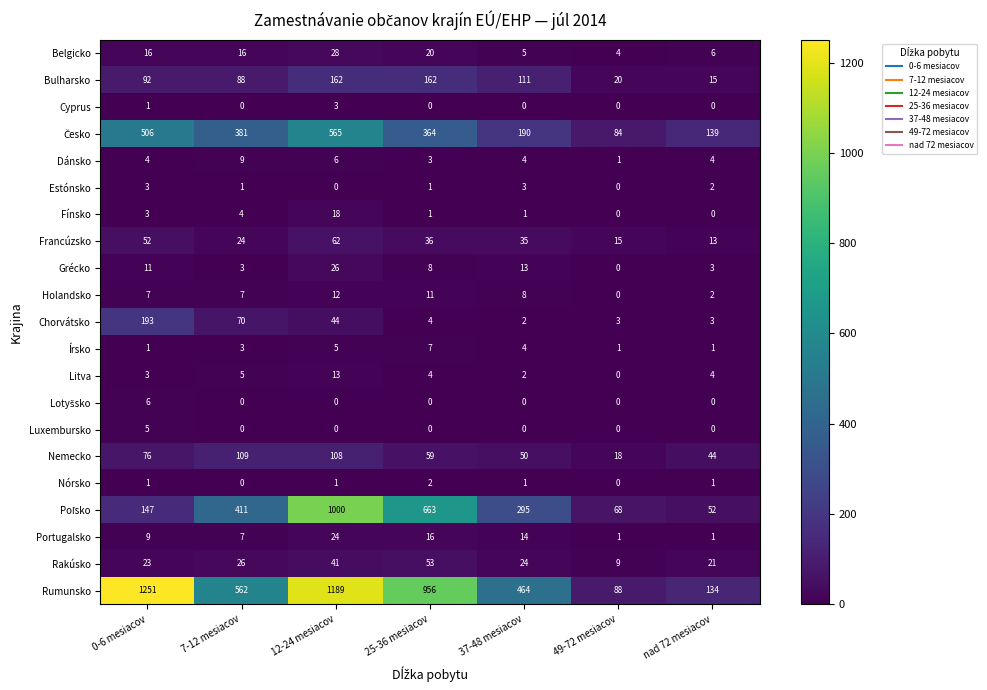

How many categories are shown in the chart?

7